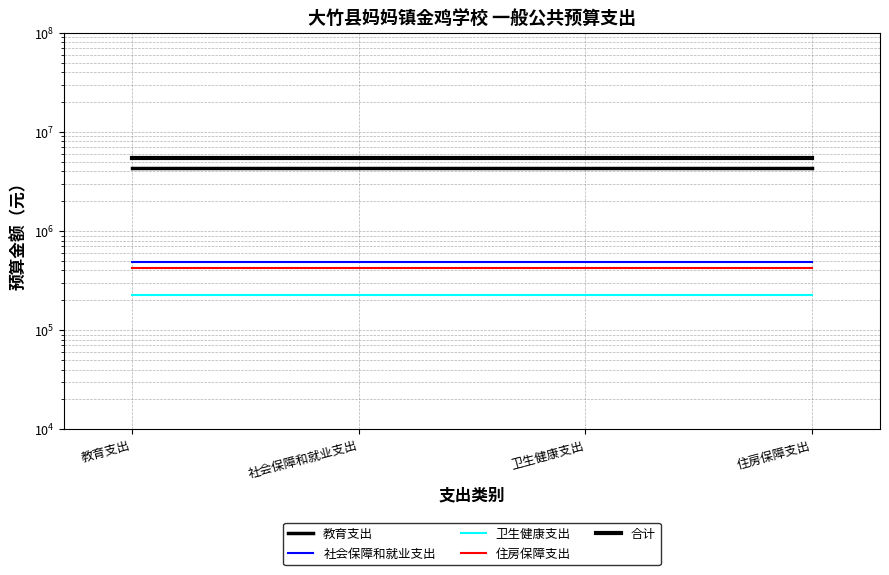

Reading right to left, transcribe all the data shown in this chart.

教育支出: 4313128	4313128	4313128	4313128
社会保障和就业支出: 485516	485516	485516	485516
卫生健康支出: 228175	228175	228175	228175
住房保障支出: 421857	421857	421857	421857
合计: 5448676	5448676	5448676	5448676